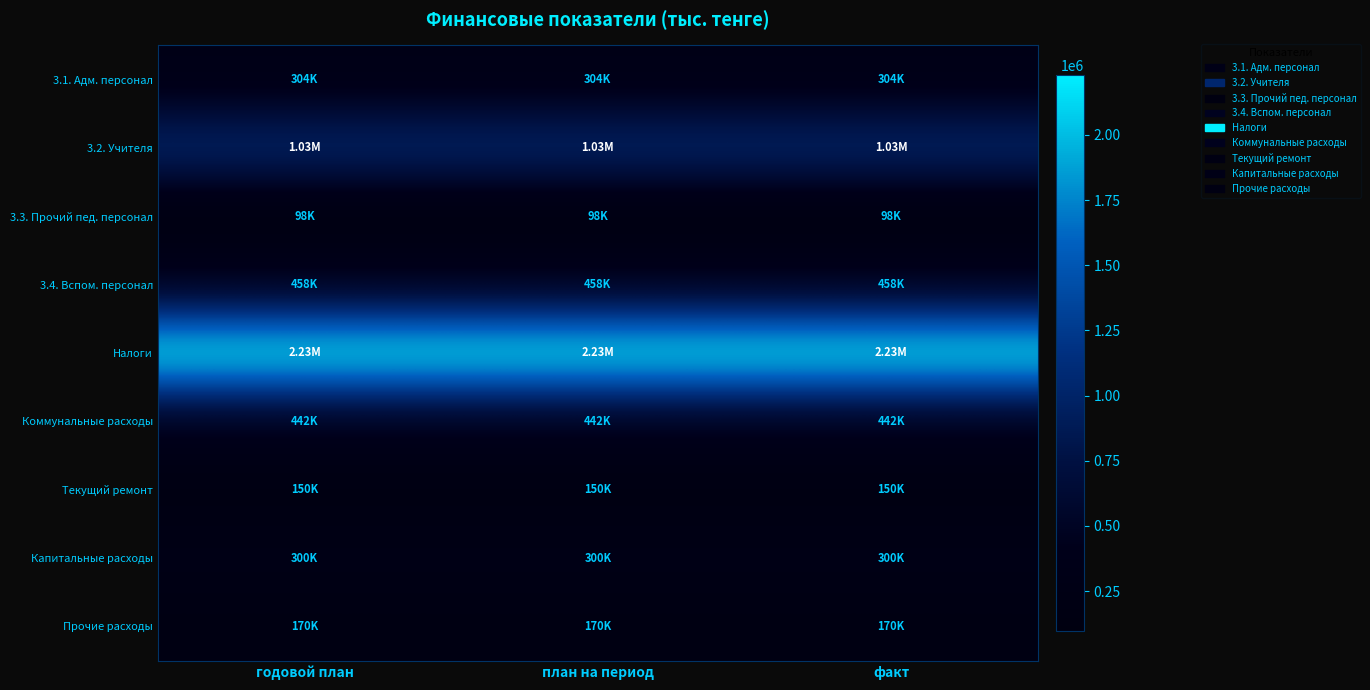

What is the spread (max minus min) of values at план на период?

2130530